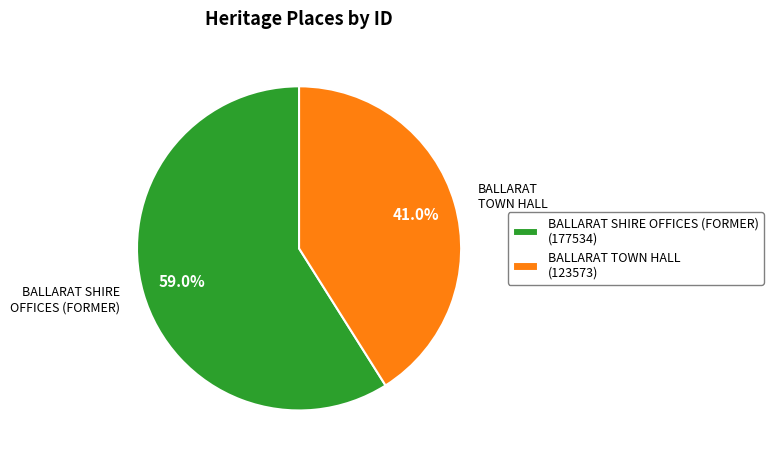

The BALLARAT SHIRE OFFICES (FORMER) slice represents 71% of the pie. True or false?

False